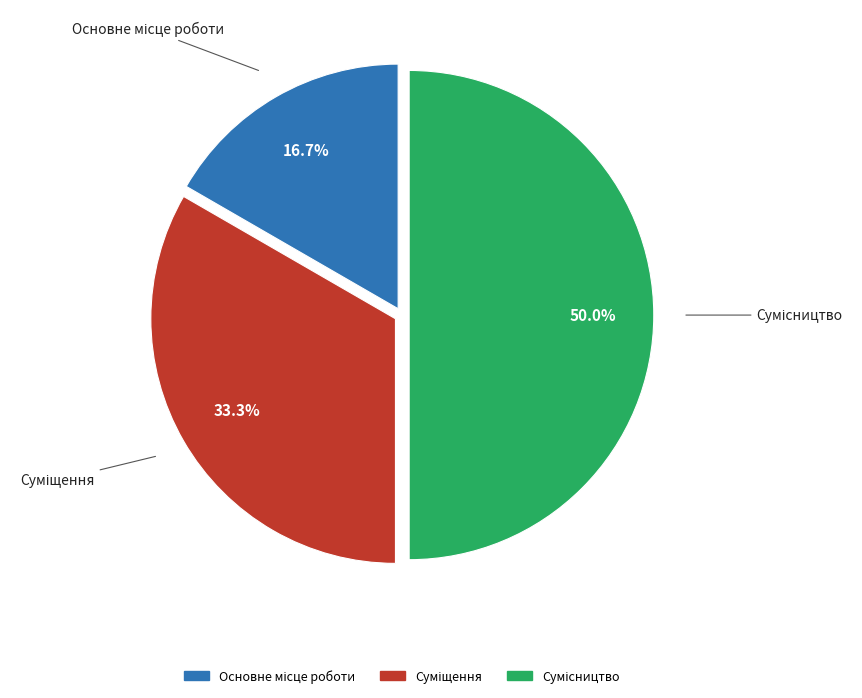

How many segments does this pie chart have?

3